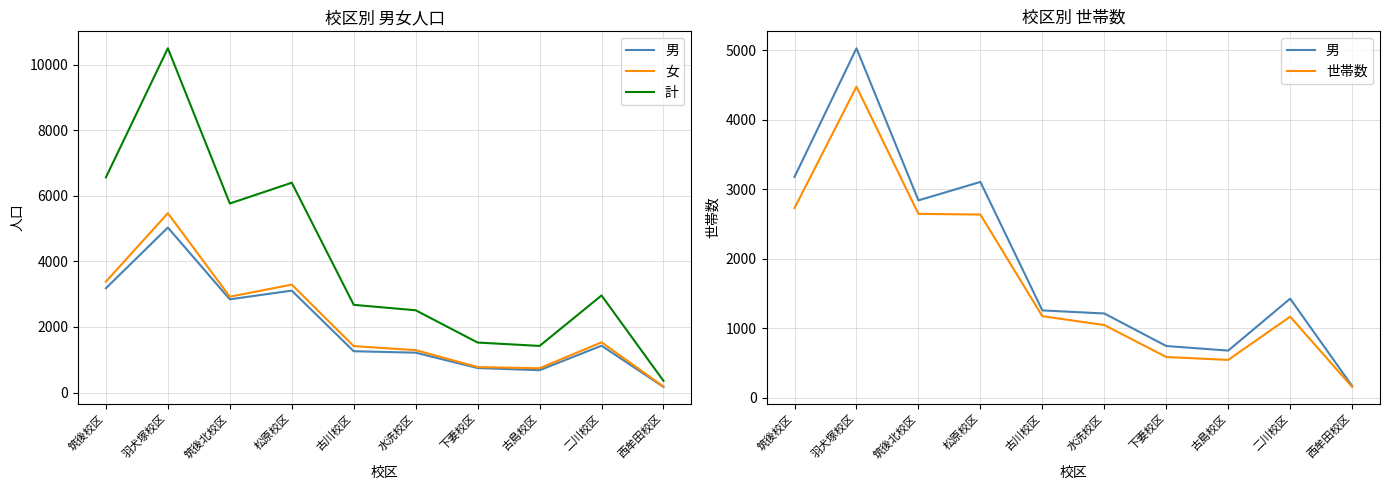

At which label does 男 first exceed 1428?

筑後校区